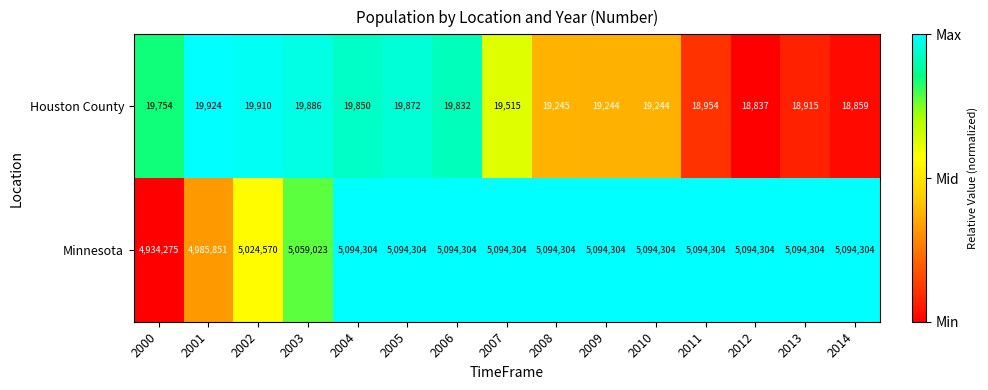

What is the approximate value of Minnesota at 2002, to the nearest 50?

5024550